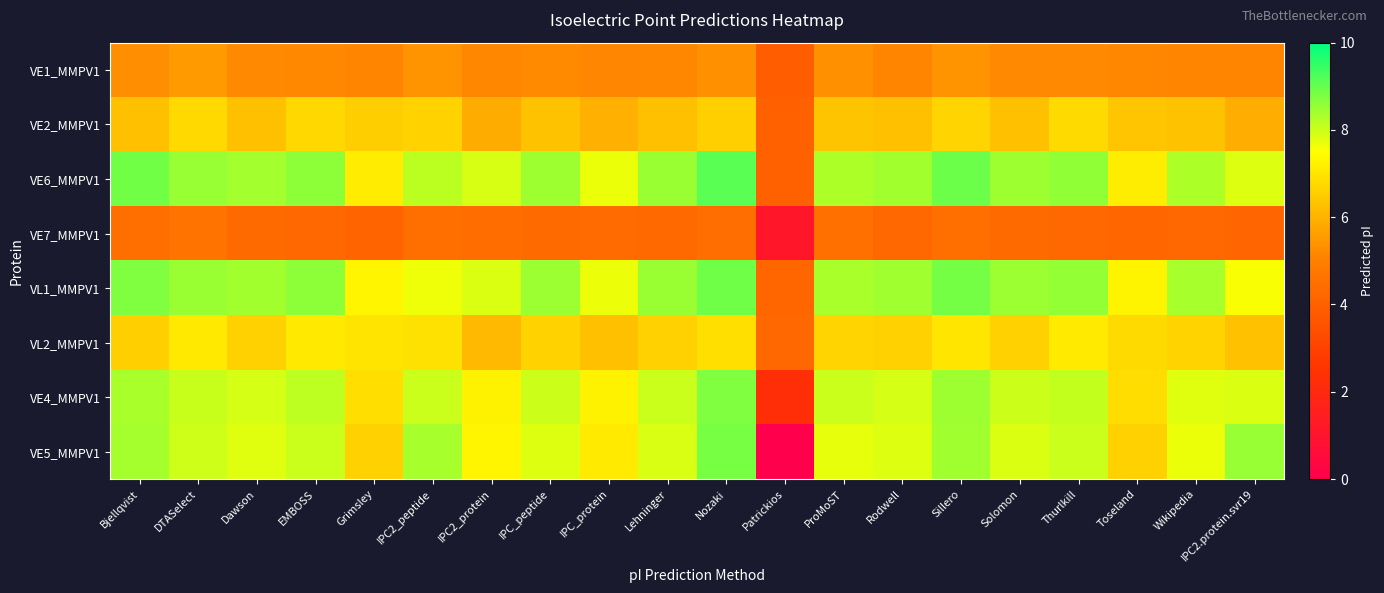

Rank the series by their maximum value, from lowest to highest.

VE7_MMPV1, VE1_MMPV1, VE2_MMPV1, VL2_MMPV1, VE4_MMPV1, VE5_MMPV1, VL1_MMPV1, VE6_MMPV1